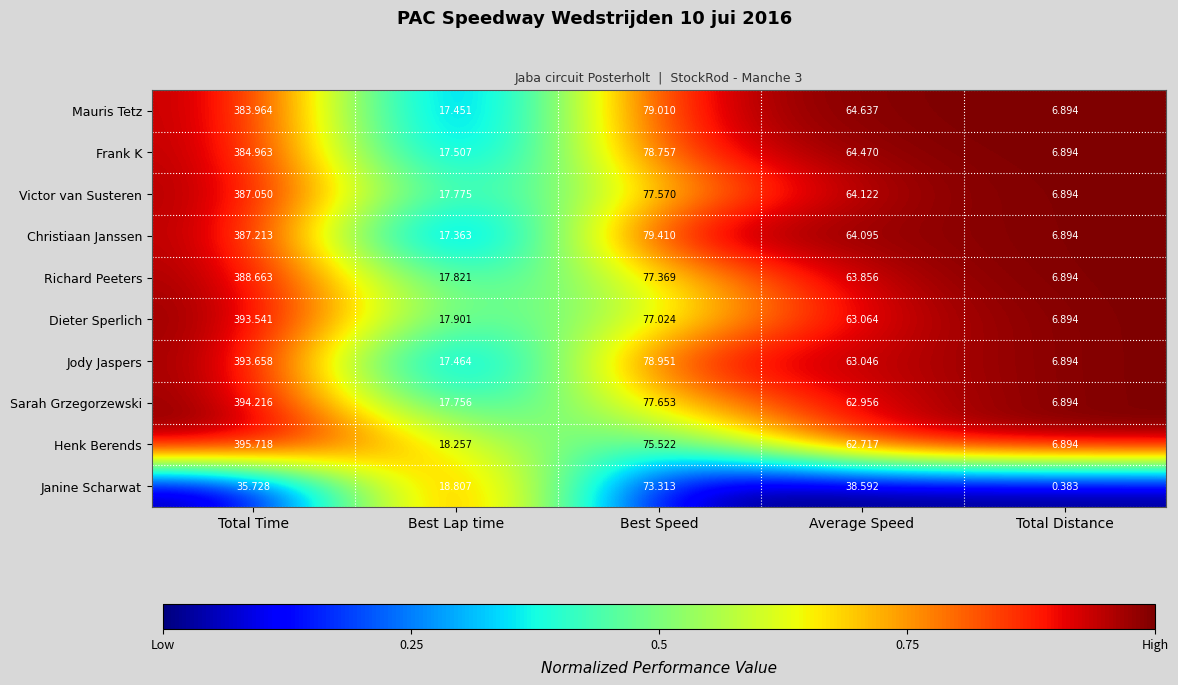

Which label corresponds to the smallest value in the chart?

Total Distance